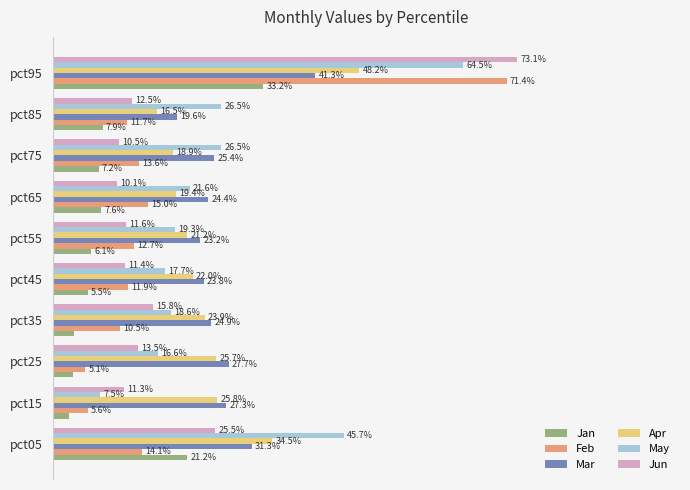

Reading left to right, list all the values displayed in this chart.

Jan: 0.2	0.0	0.0	0.0	0.1	0.1	0.1	0.1	0.1	0.3
Feb: 0.1	0.1	0.1	0.1	0.1	0.1	0.1	0.1	0.1	0.7
Mar: 0.3	0.3	0.3	0.2	0.2	0.2	0.2	0.3	0.2	0.4
Apr: 0.3	0.3	0.3	0.2	0.2	0.2	0.2	0.2	0.2	0.5
May: 0.5	0.1	0.2	0.2	0.2	0.2	0.2	0.3	0.3	0.6
Jun: 0.3	0.1	0.1	0.2	0.1	0.1	0.1	0.1	0.1	0.7